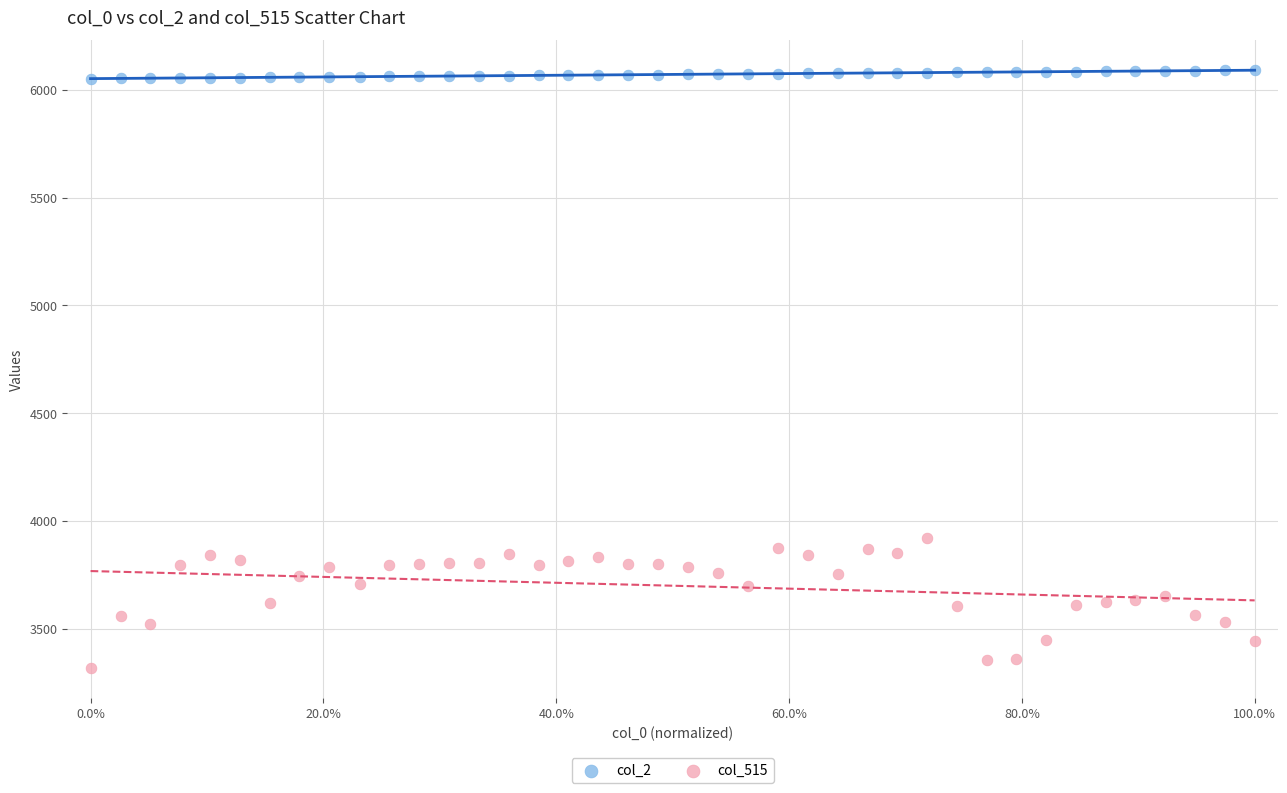

Which series contains the highest Y value?

col_2